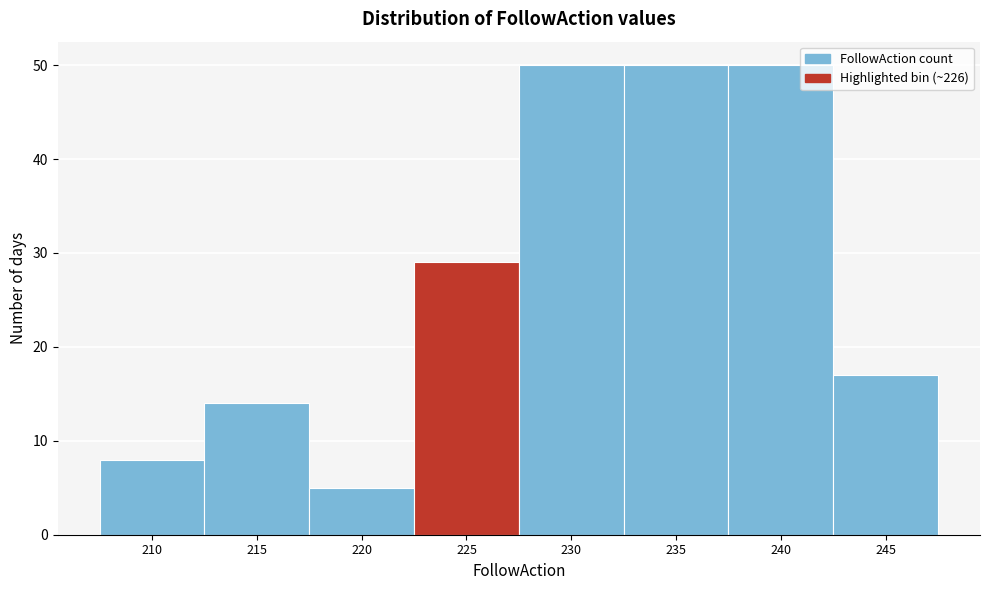

Reading right to left, extract all data points from this chart.

245=17	240=50	235=50	230=50	225=29	220=5	215=14	210=8